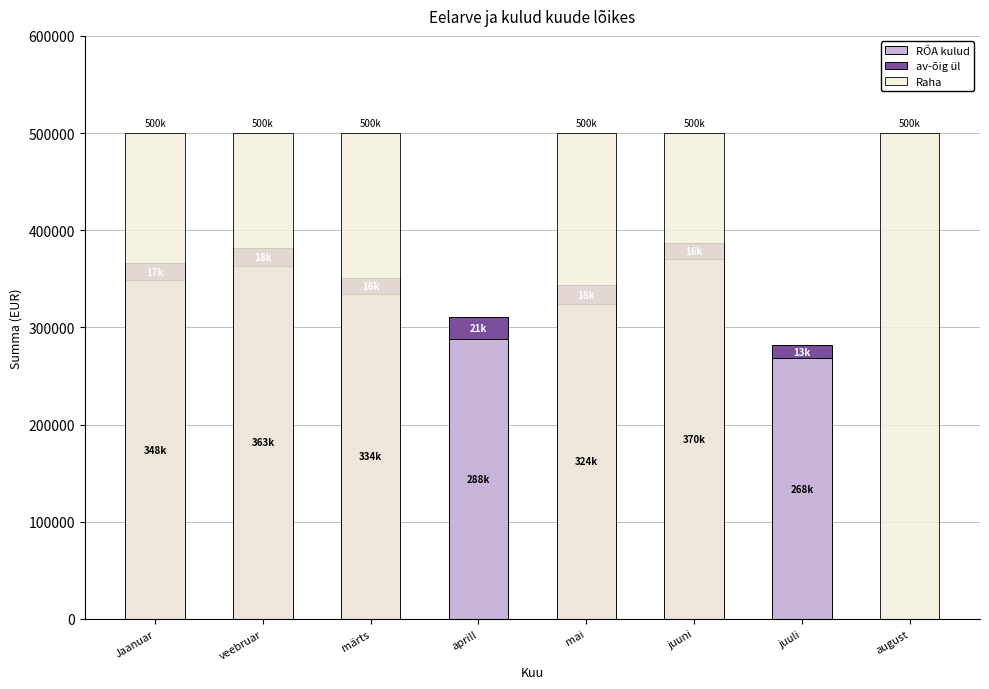

At which category does the chart reach its minimum across all series?

august